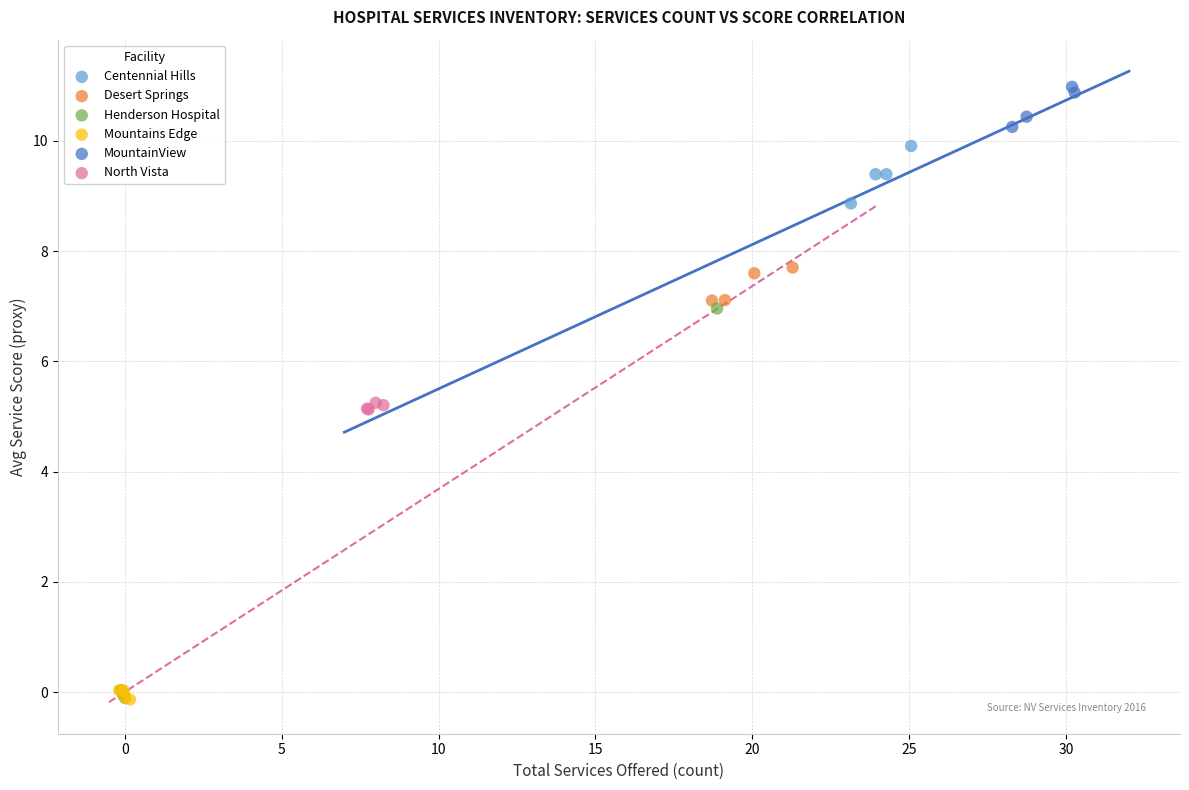

Which series contains the highest Y value?

MountainView